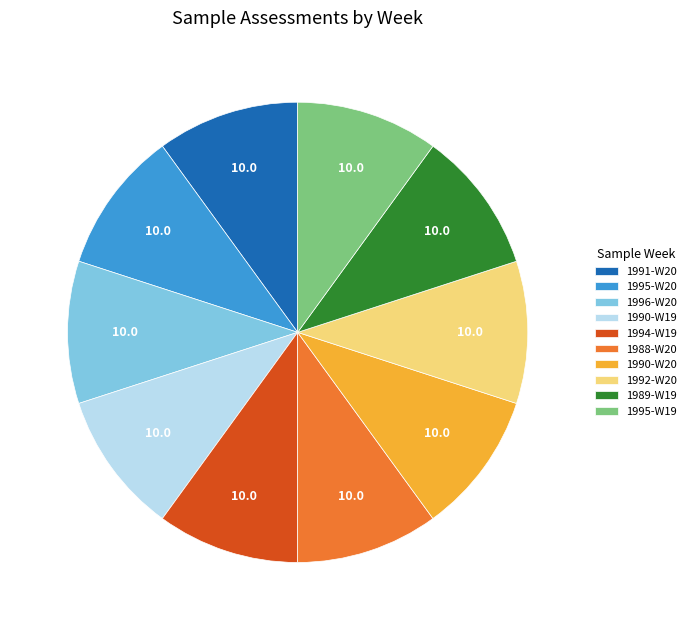

Is there any slice that represents more than half of the pie?

No